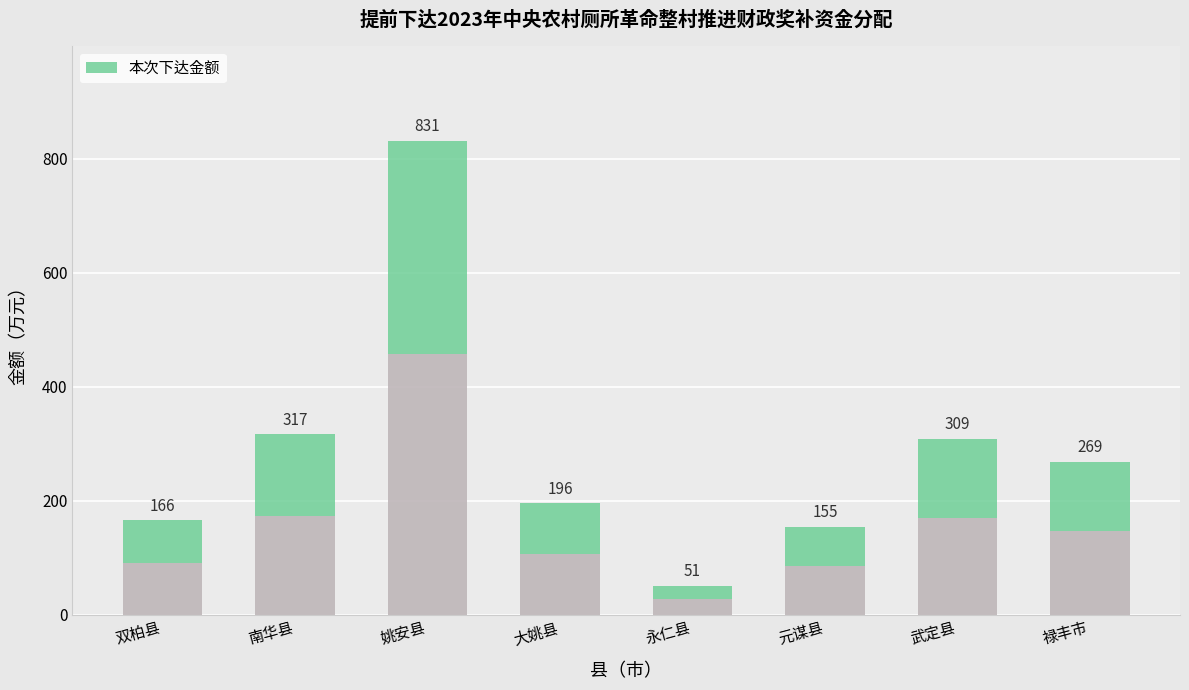

At which label is the value closest to 441?

南华县